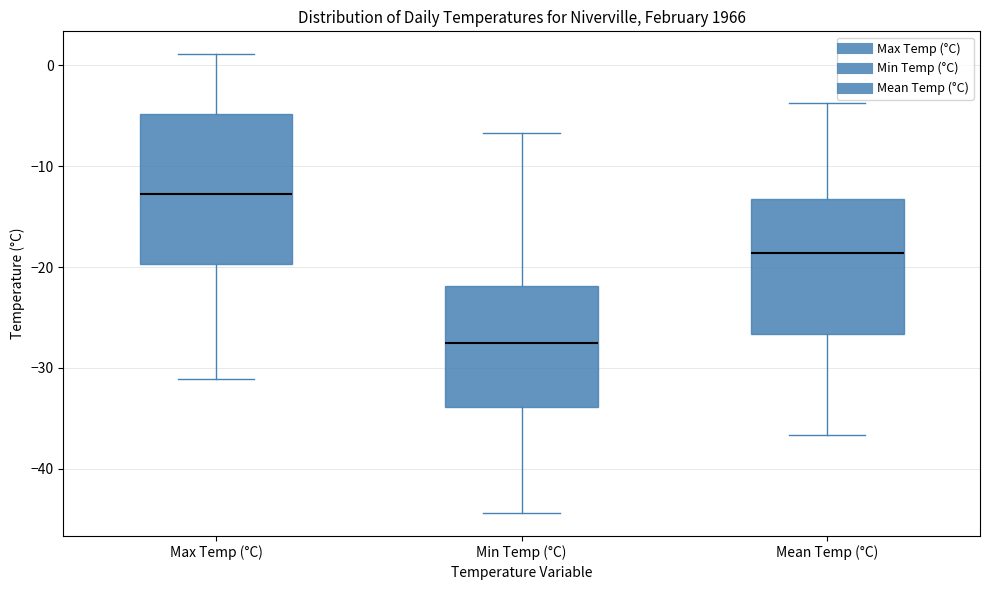

Where does the median line of the box for Mean Temp (°C) sit on the y-axis? The values are not printed on the chart, so give them approximately, as read against the axis.

-19